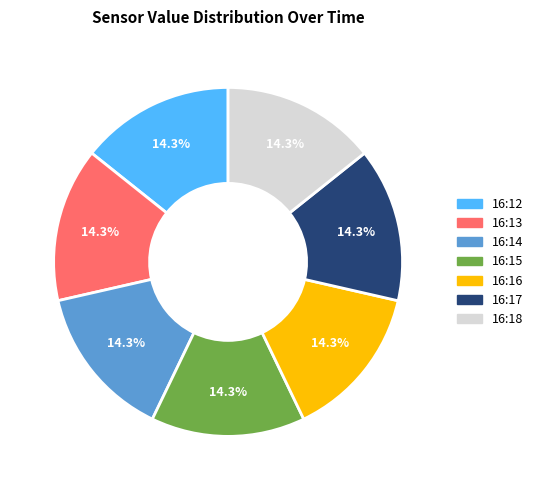

What is the ratio of the value at 16:17 to the value at 16:13?

1.0